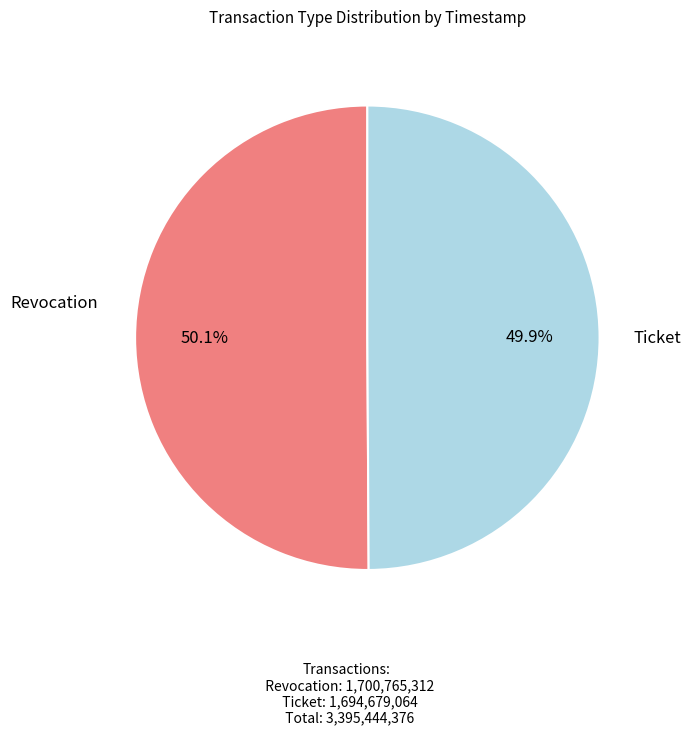

Does any single category account for the majority?

Yes